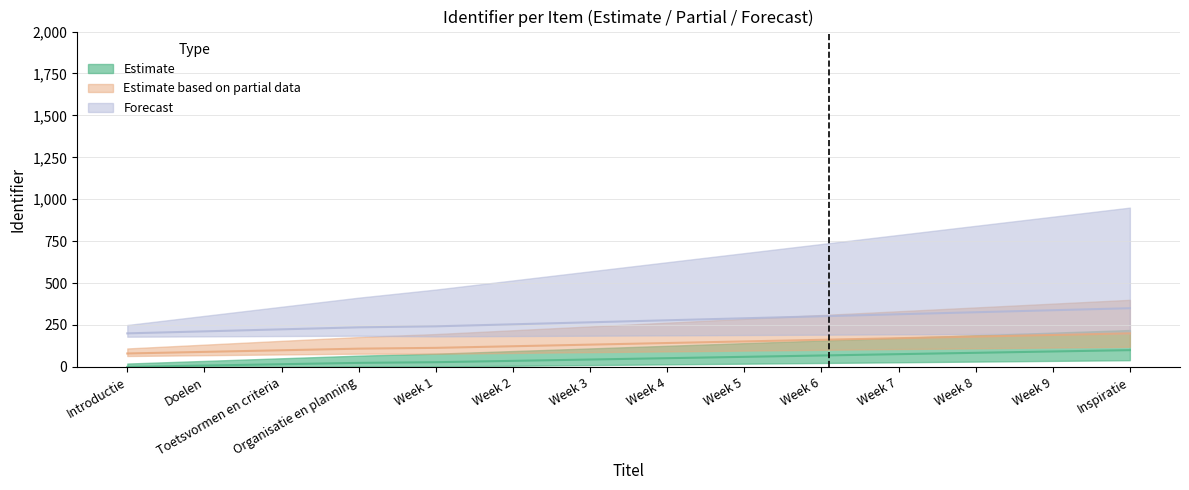

Rank the categories by Forecast value from highest to lowest.

Inspiratie, Week 9, Week 8, Week 7, Week 6, Week 5, Week 4, Week 3, Week 2, Week 1, Organisatie en planning, Toetsvormen en criteria, Doelen, Introductie